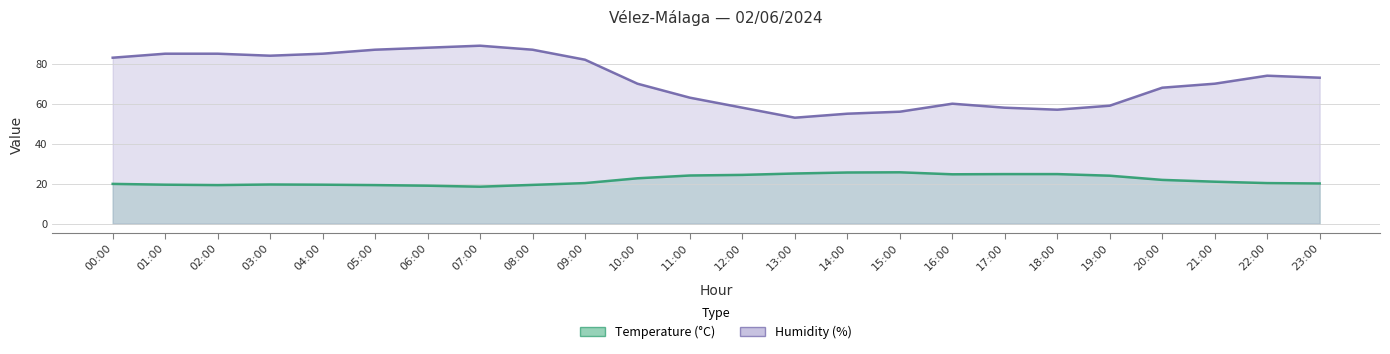

True or false: Humidity (%) and Temperature (°C) intersect in this chart.

False